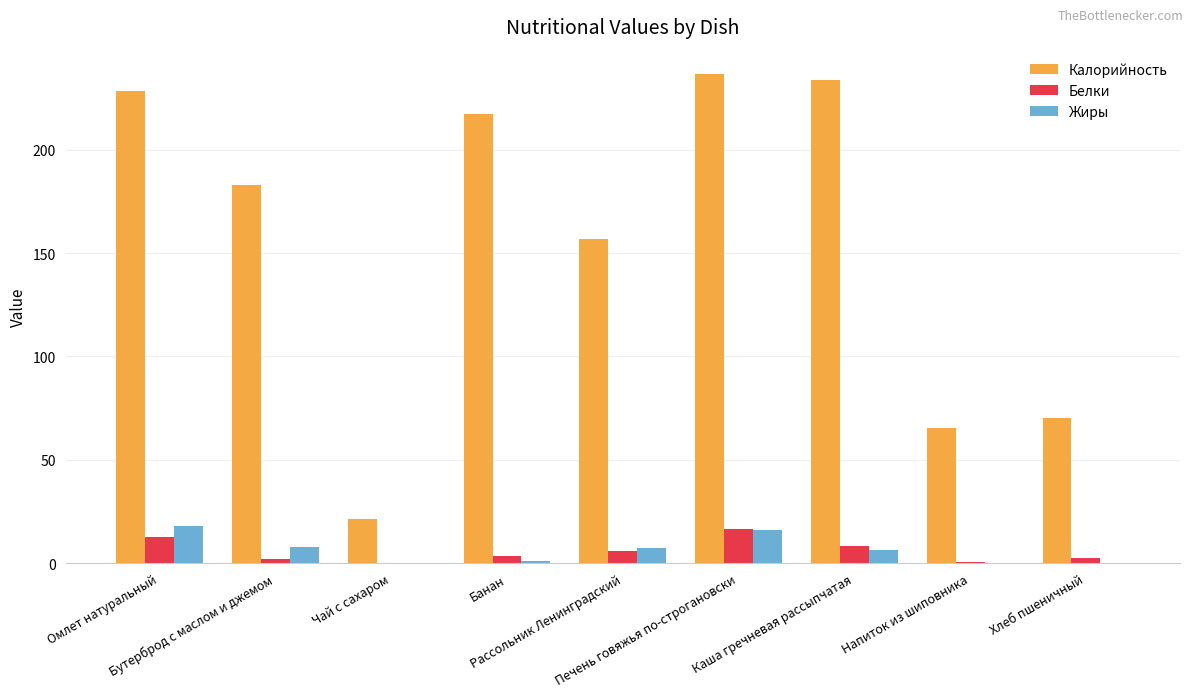

Count the number of categories in the chart.

9